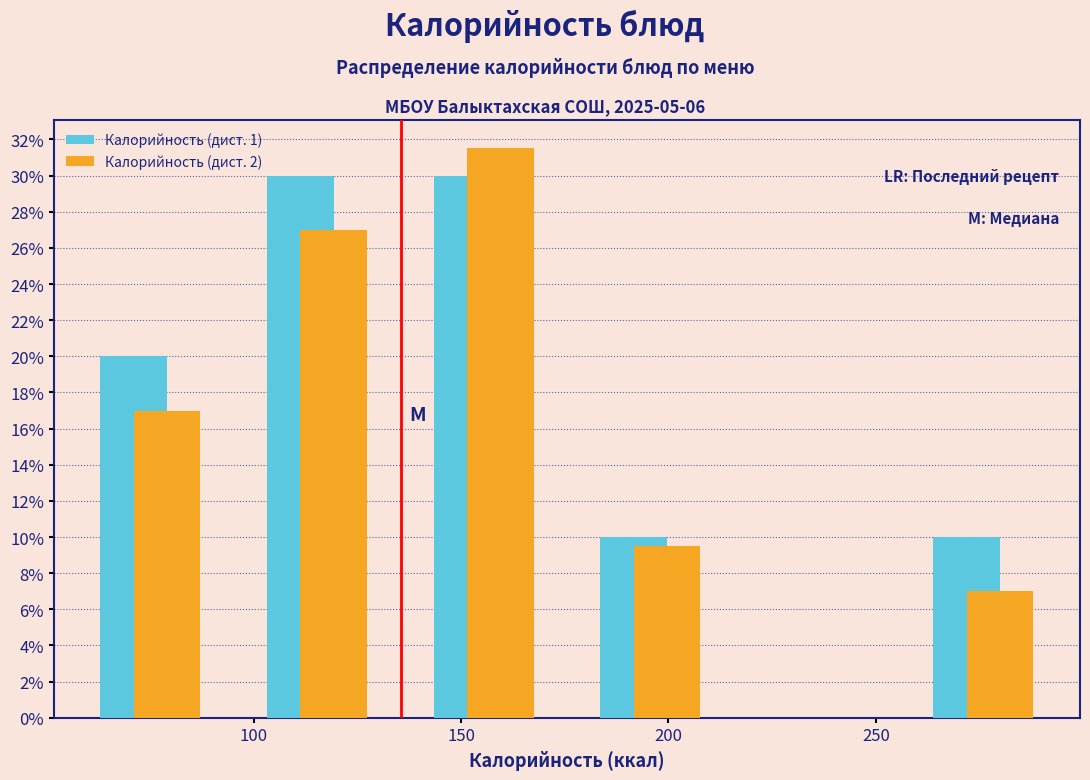

In the Калорийность (дист. 2) series, which range on the x-axis has the tallest bar?

135 to 175